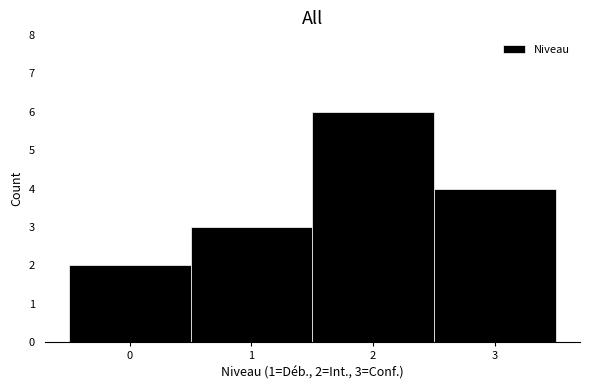

Over which range of the x-axis is the bar tallest?

1.5 to 2.5